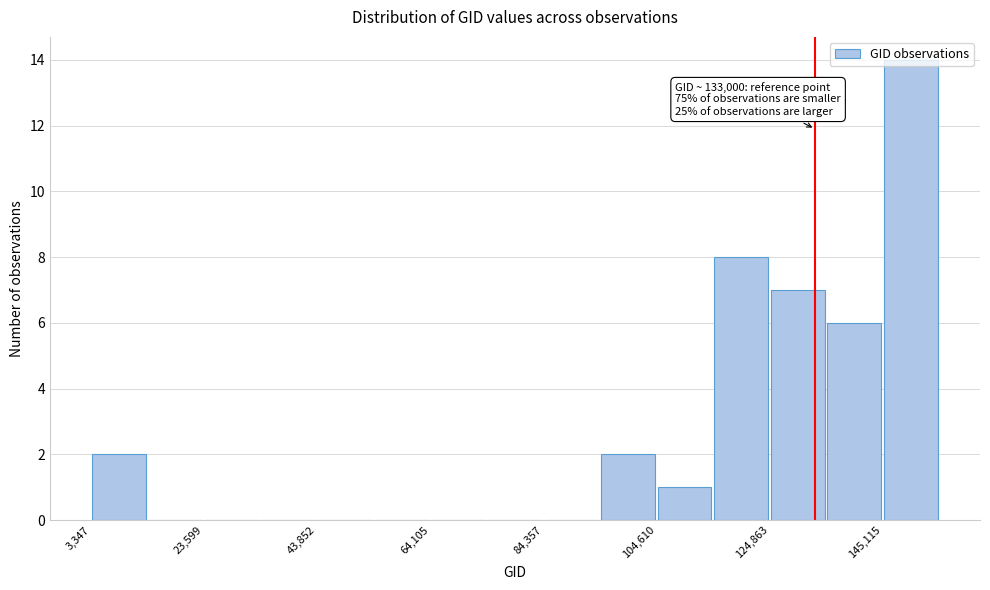

Read against the x-axis, roughly where is the centre of the tallest bar?

150000